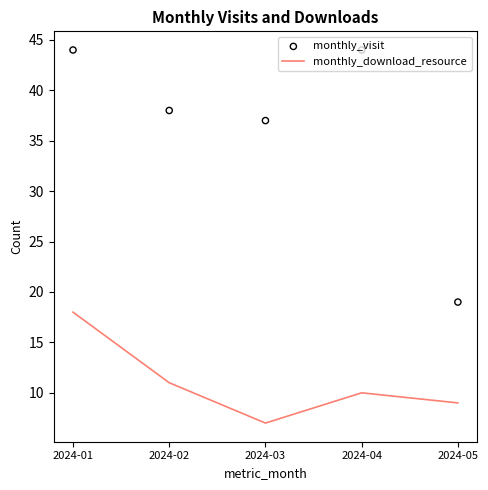

Which series has the largest total across all categories?

monthly_visit